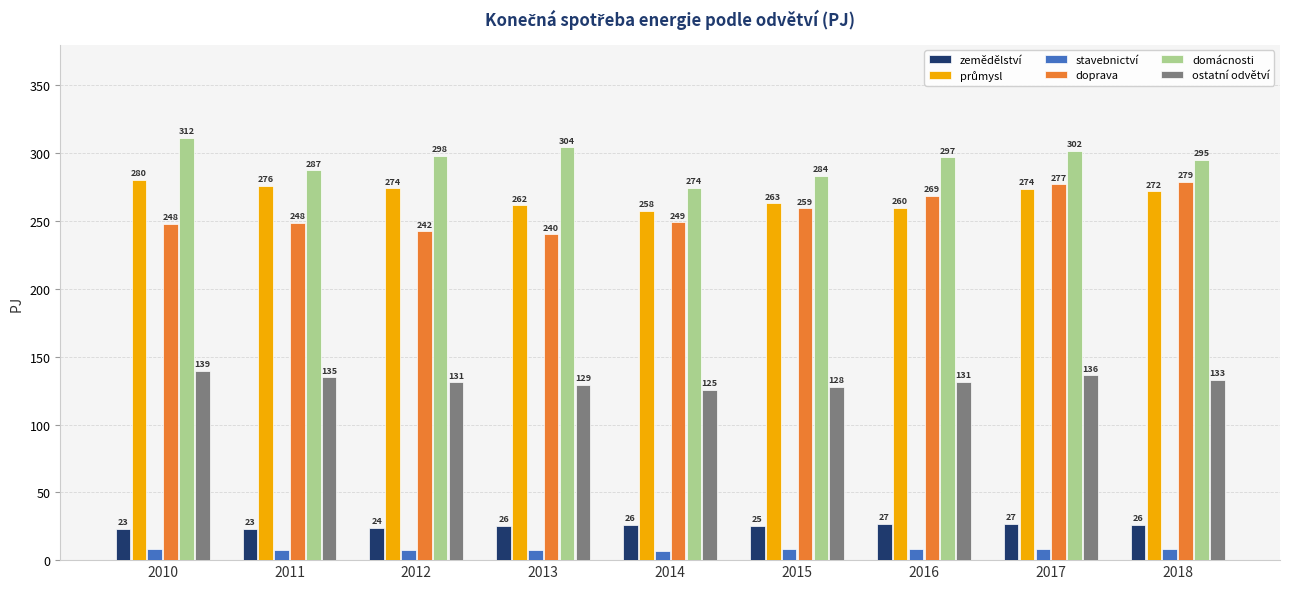

Which series has the largest total across all categories?

domácnosti